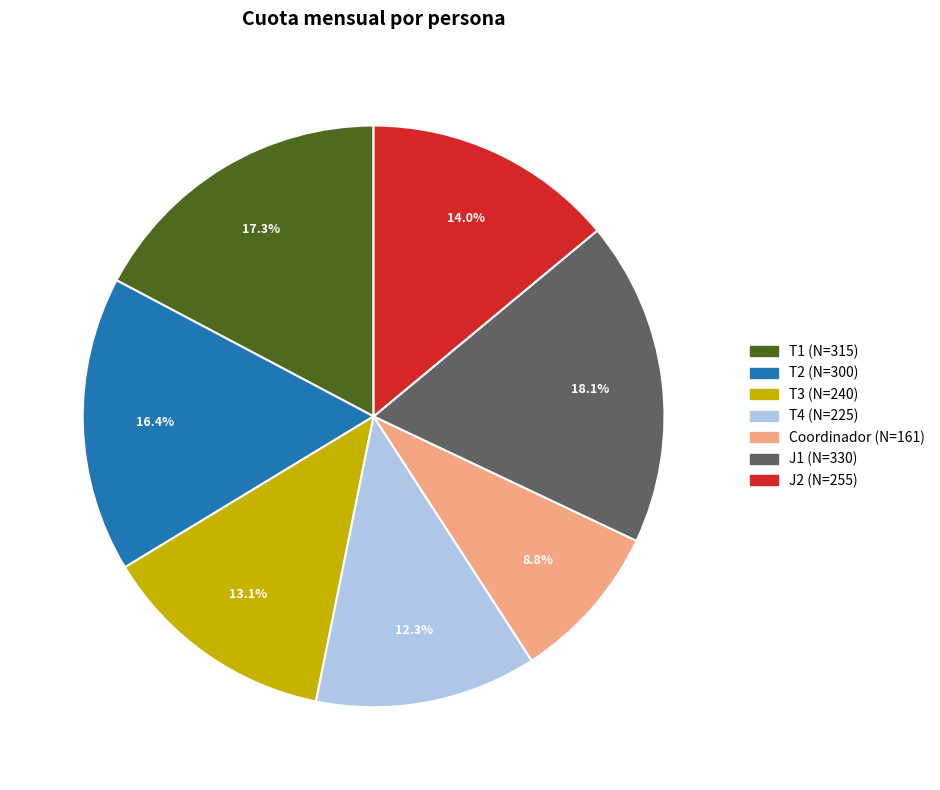

What is the total percentage of J2 and T4?

26.3%